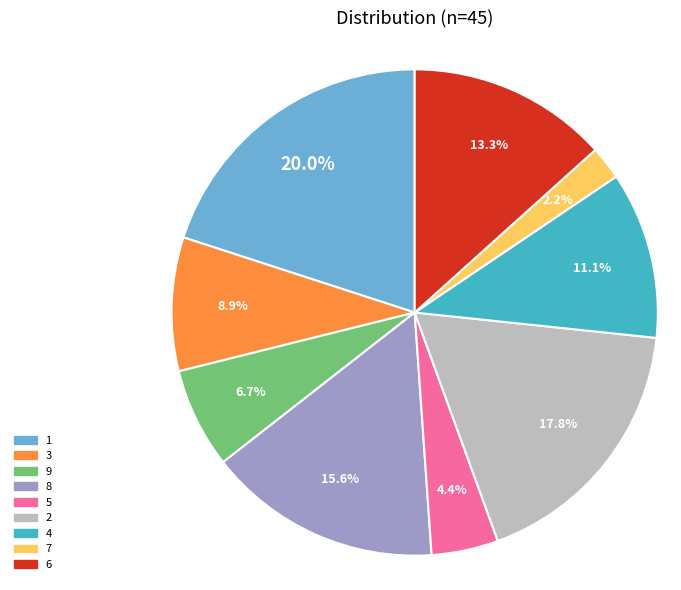

Is there a majority slice in this chart?

No